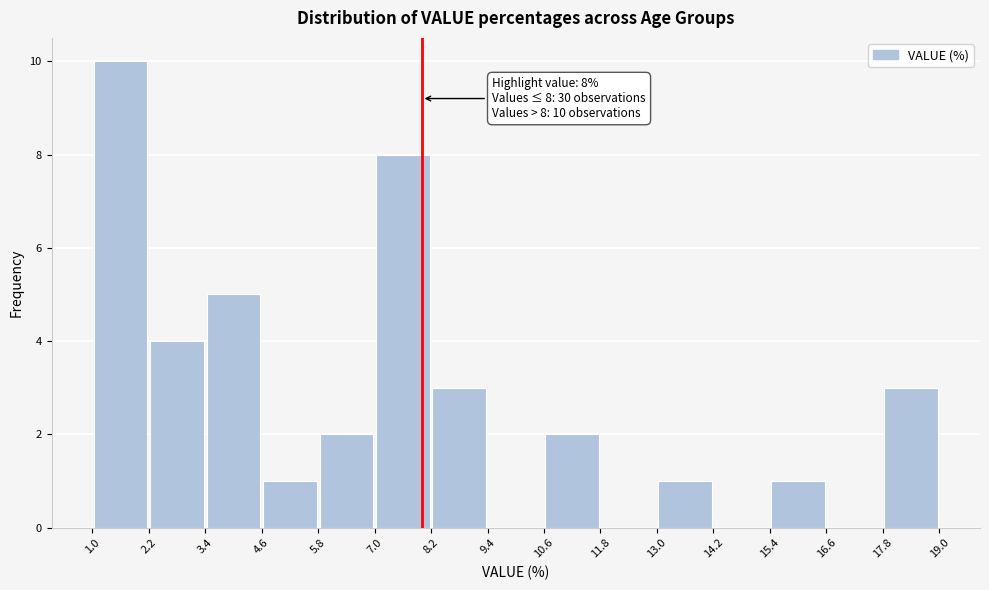

Over which range of the x-axis is the bar tallest?

1.0 to 2.2